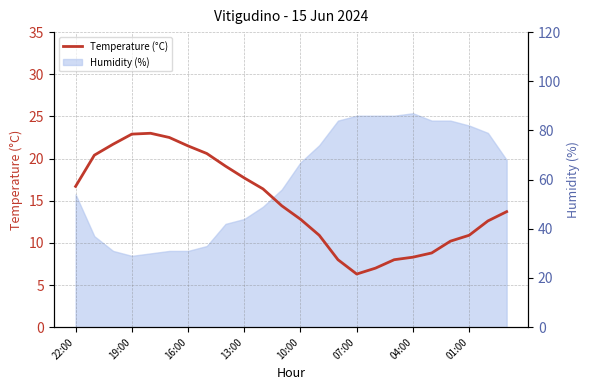

The chart shows a value of 14.3 at 13. True or false?

False